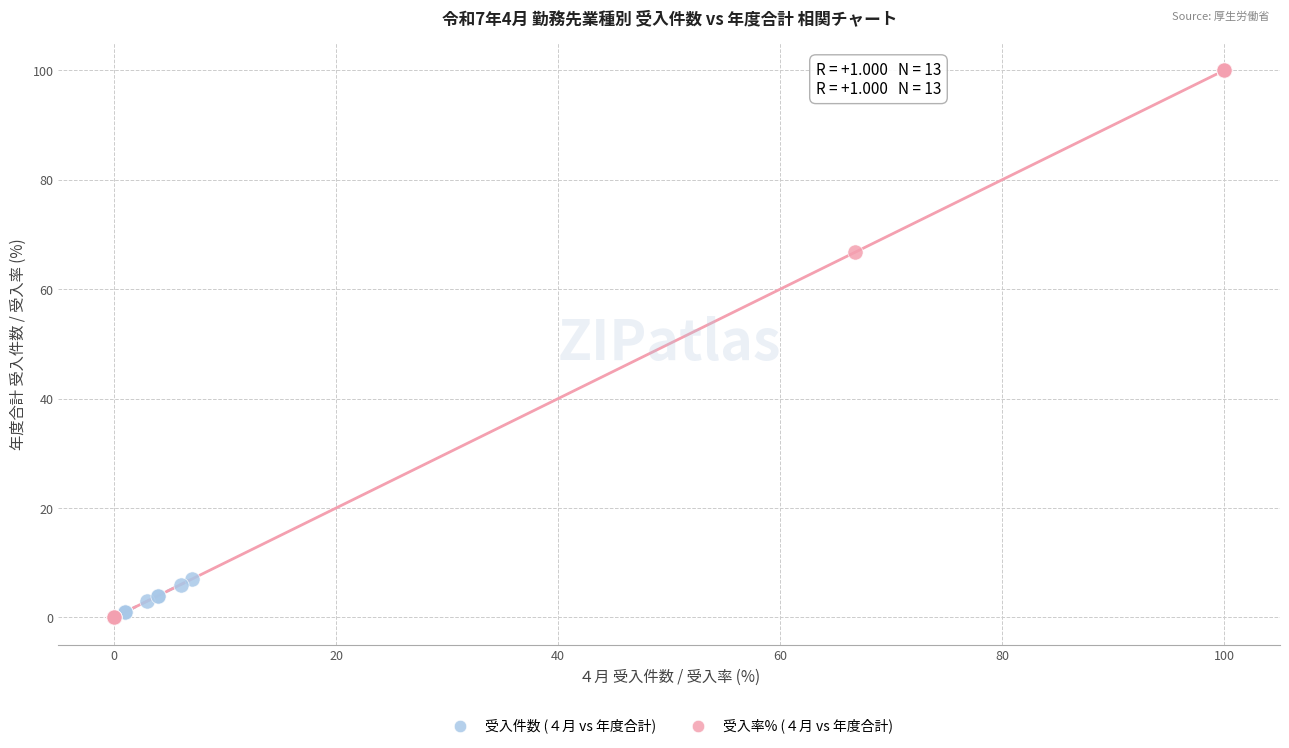

Which series contains the highest Y value?

受入率% (４月 vs 年度合計)